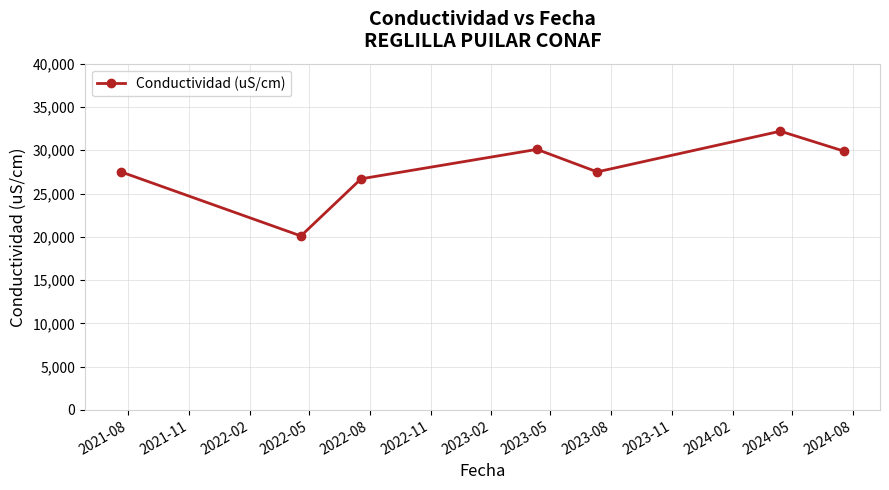

Reading left to right, transcribe all the data shown in this chart.

27500	20100	26700	30100	27500	32200	29900